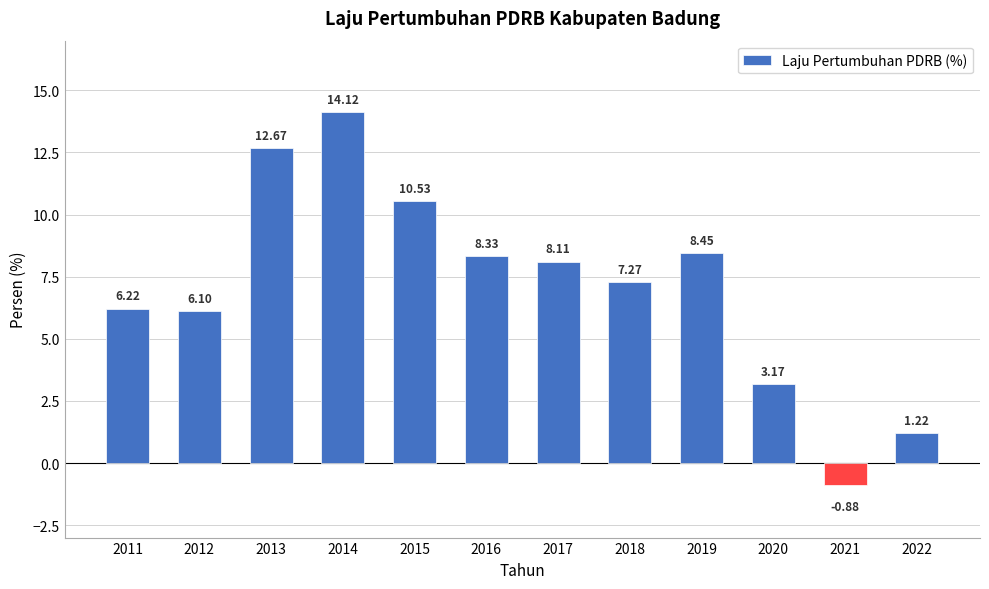

Which label corresponds to the largest value in the chart?

2014